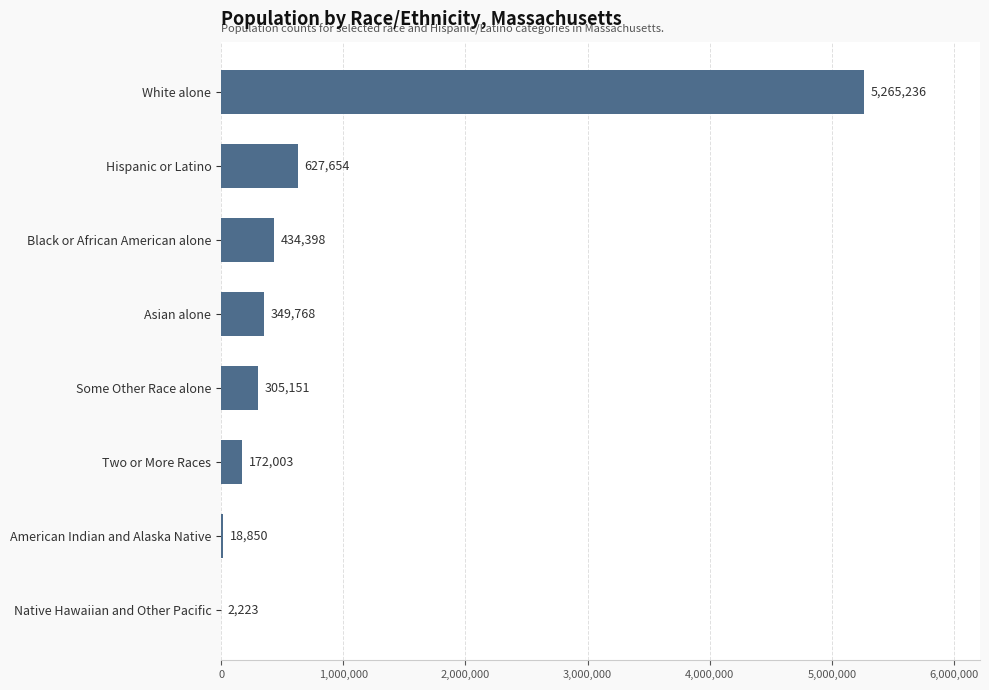

Between Native Hawaiian and Other Pacific and Black or African American alone, which is larger?

Black or African American alone